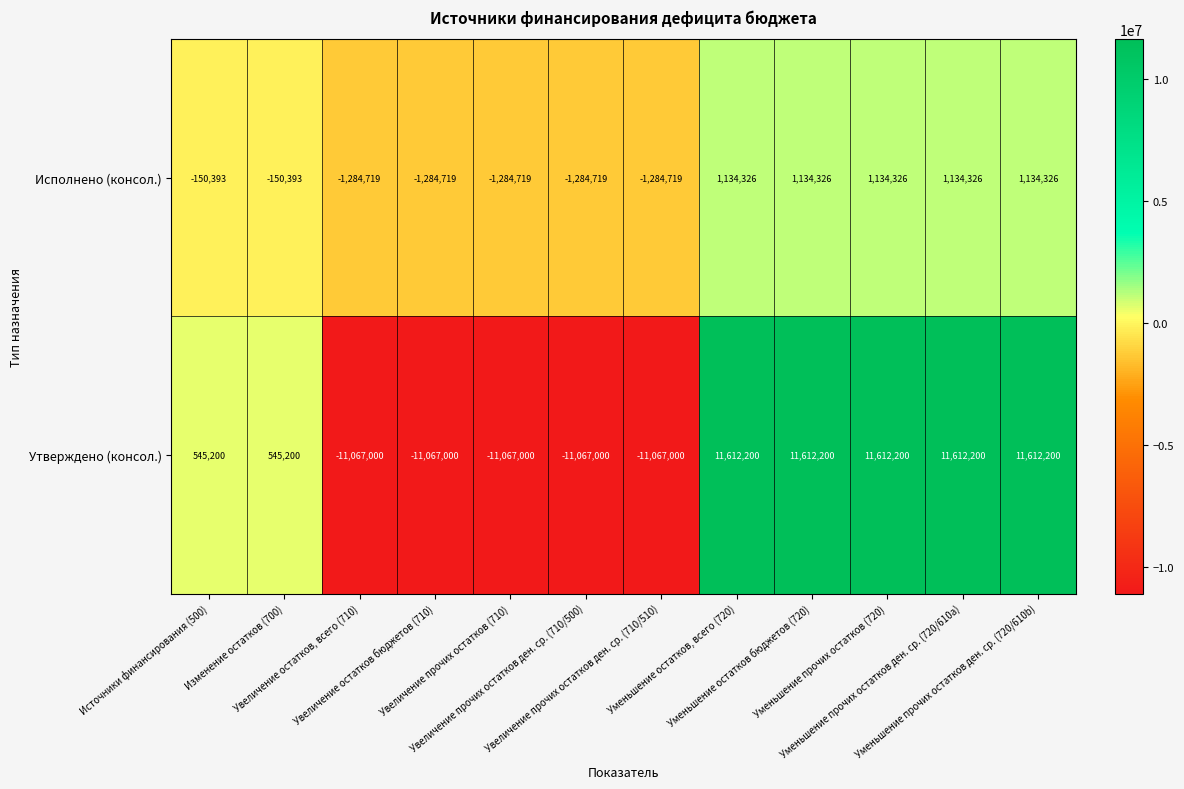

Which series has the largest total across all categories?

Утверждено (консол.)